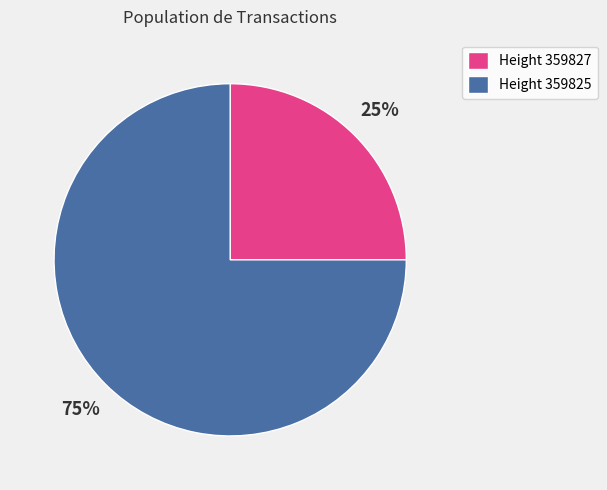

Which has a higher value, Height 359825 or Height 359827?

Height 359825